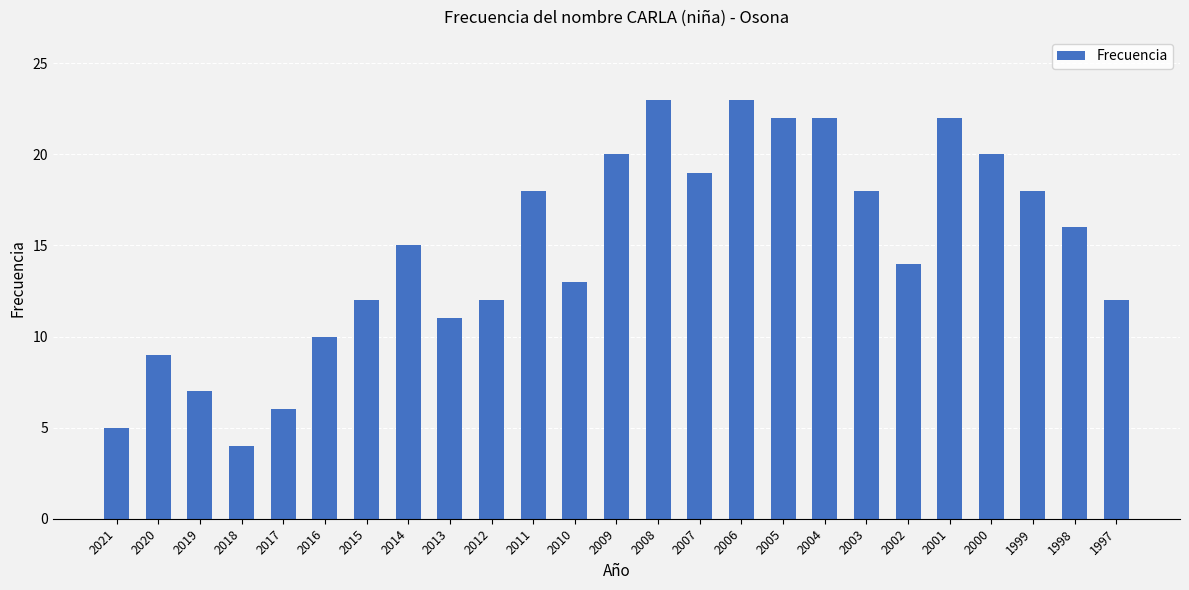

What is the maximum value shown in the chart?

23